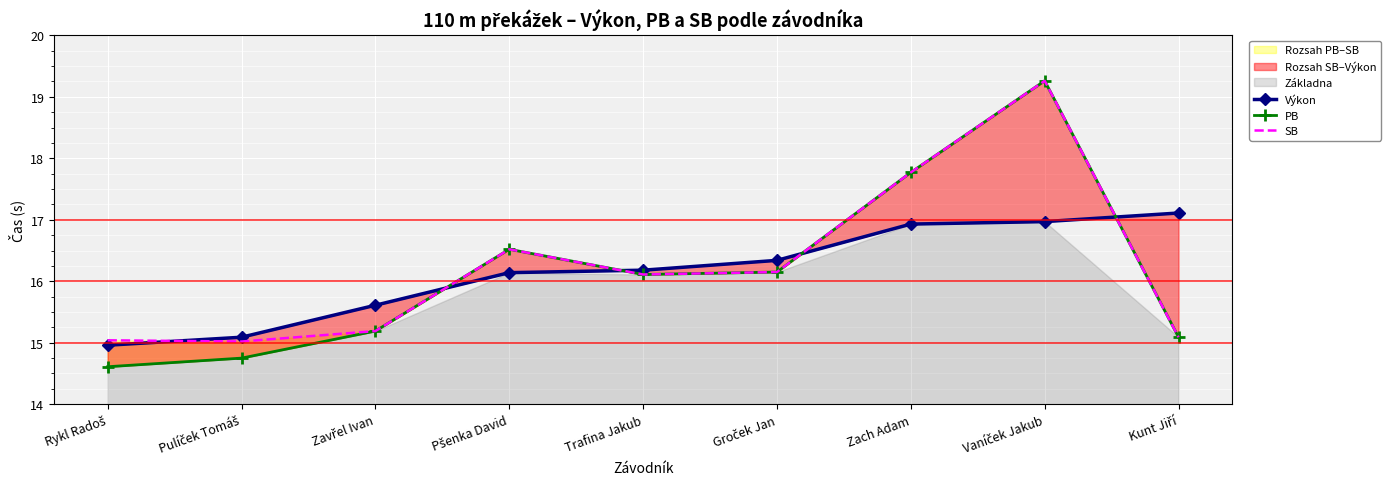

At which category does the chart reach its peak across all series?

Vaníček Jakub